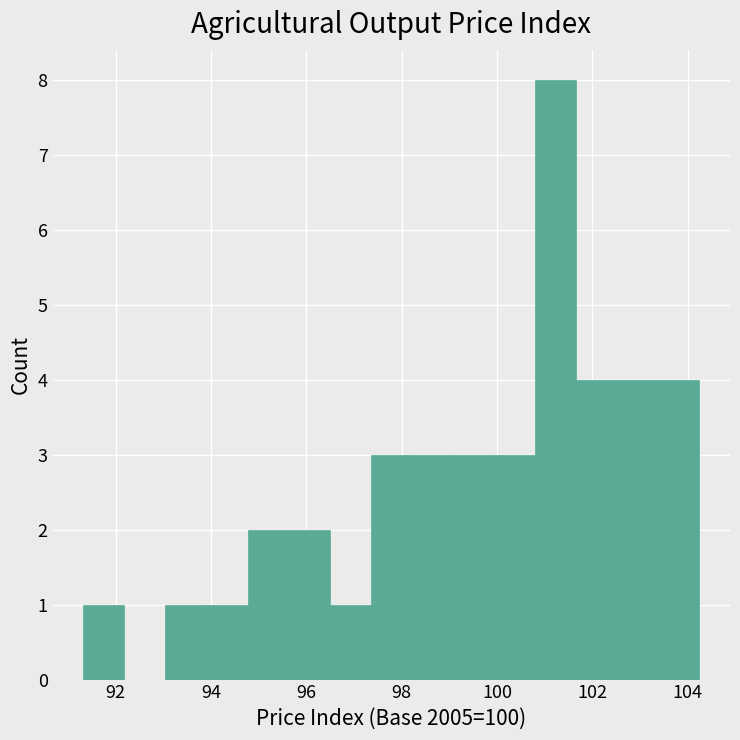

What is the height of the bar covering 94.0 to 94.8 on the x-axis? Neither the bar edges nor the heights are printed on the chart, so give them approximately, as read against the axes.

1